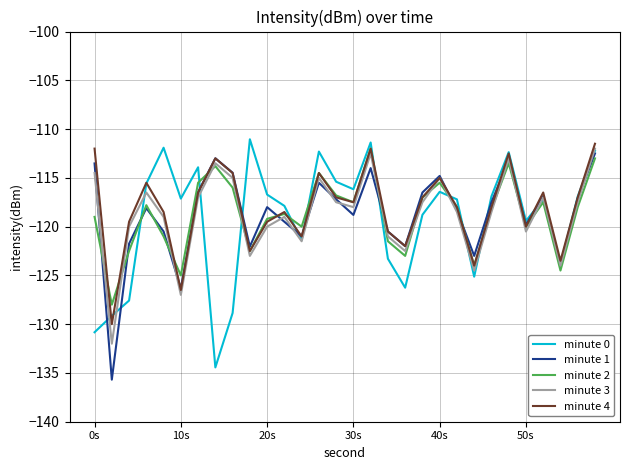

What is the greatest value displayed?

-111.0